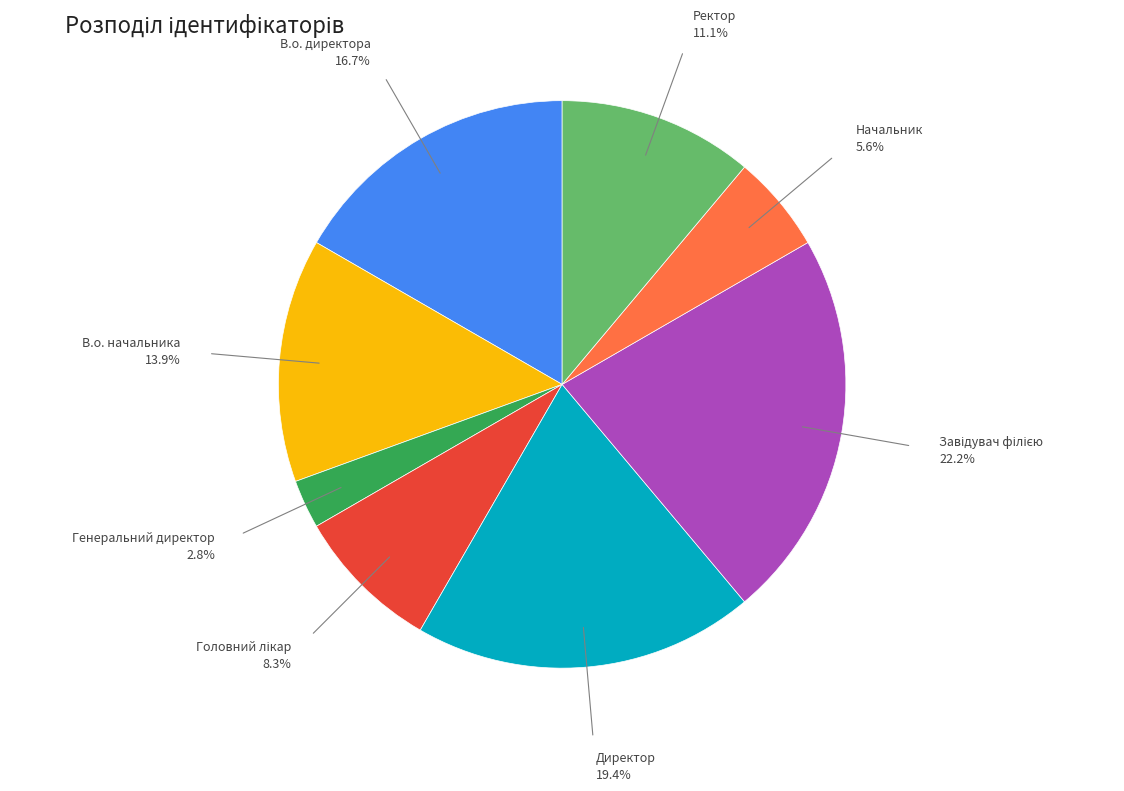

Do В.о. директора and Начальник together represent more than half of the pie?

No